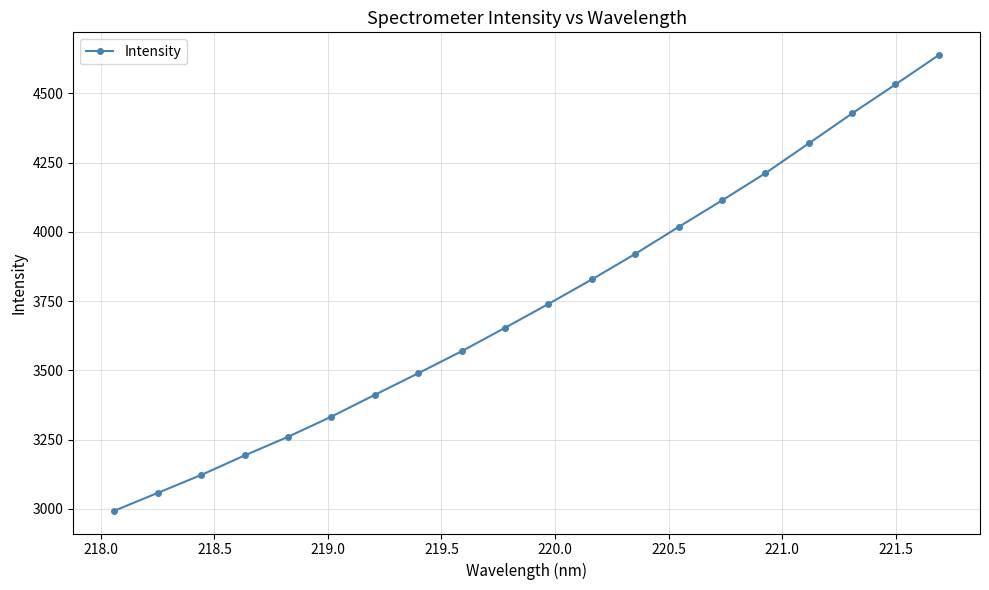

What is the difference between the maximum and minimum values?

1645.5